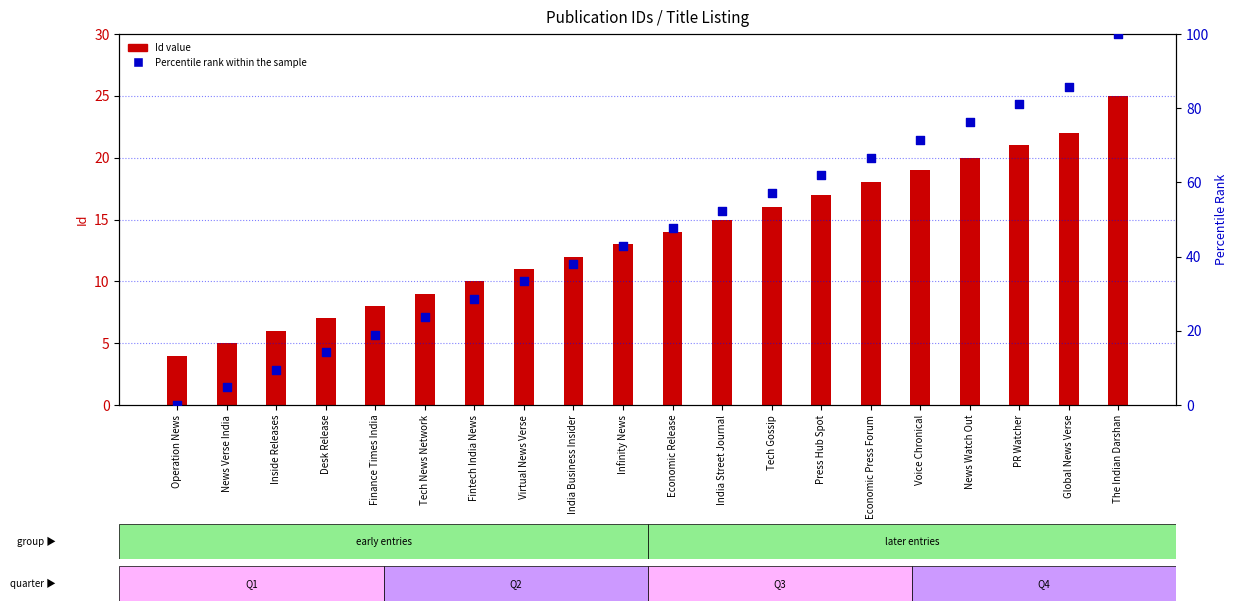

What are all the series names shown in the legend?

Id value, Percentile rank within the sample